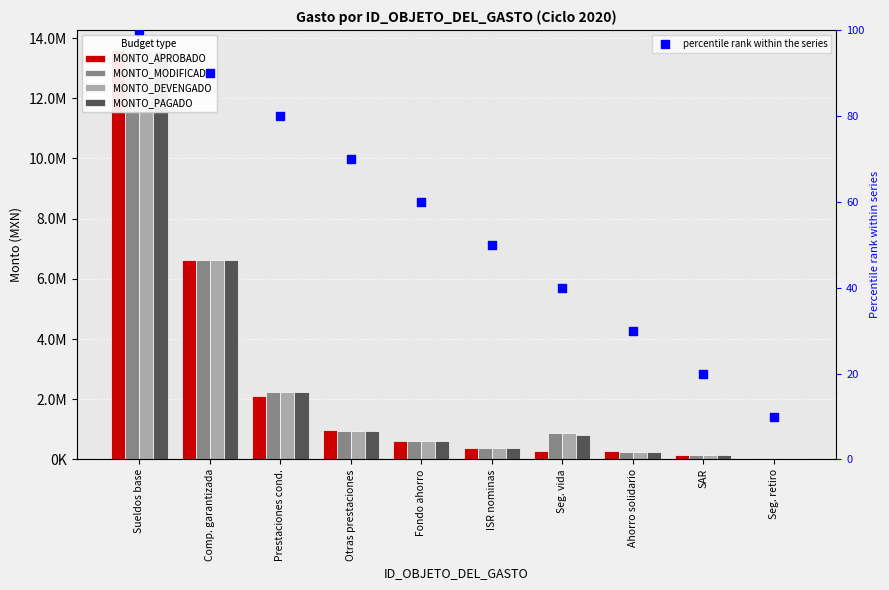

Is the value of MONTO_APROBADO at Ahorro solidario greater than the value of percentile rank within the series at Ahorro solidario?

Yes